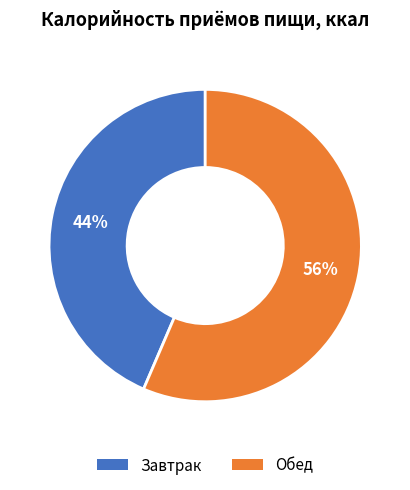

Is it true that Обед is 56% of the pie?

True